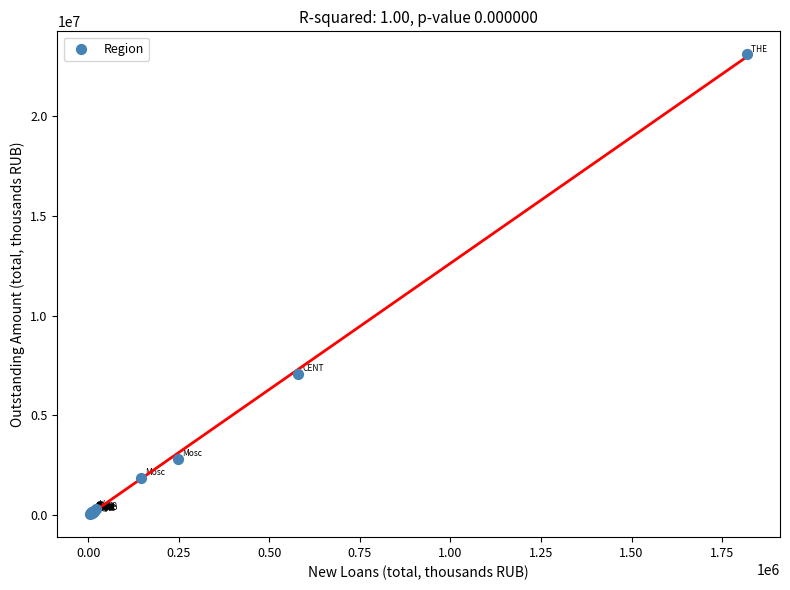

What Y value in the scatter plot is closest to 11584301?

7081721